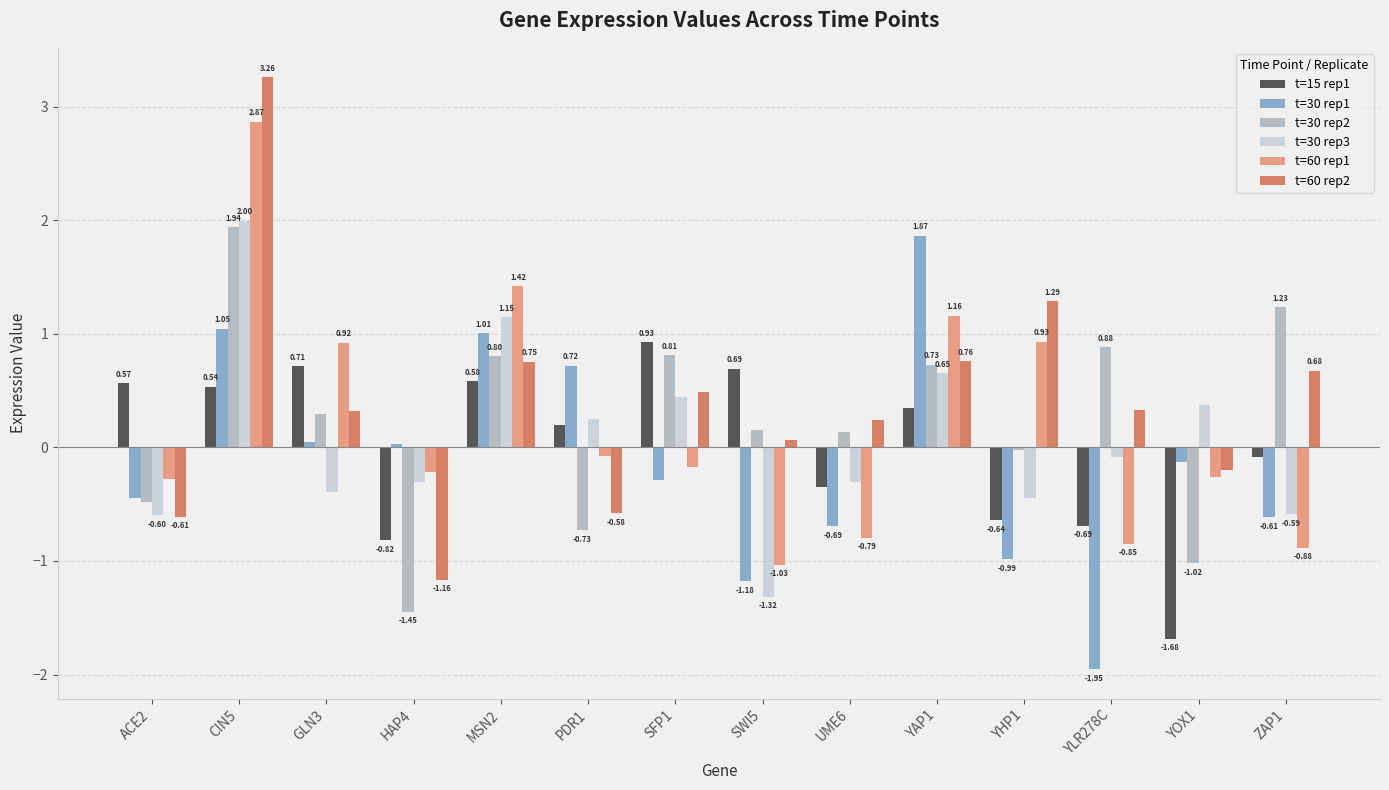

List the labels in order of t=60 rep2 value, smallest first.

HAP4, ACE2, PDR1, YOX1, SWI5, UME6, GLN3, YLR278C, SFP1, ZAP1, MSN2, YAP1, YHP1, CIN5